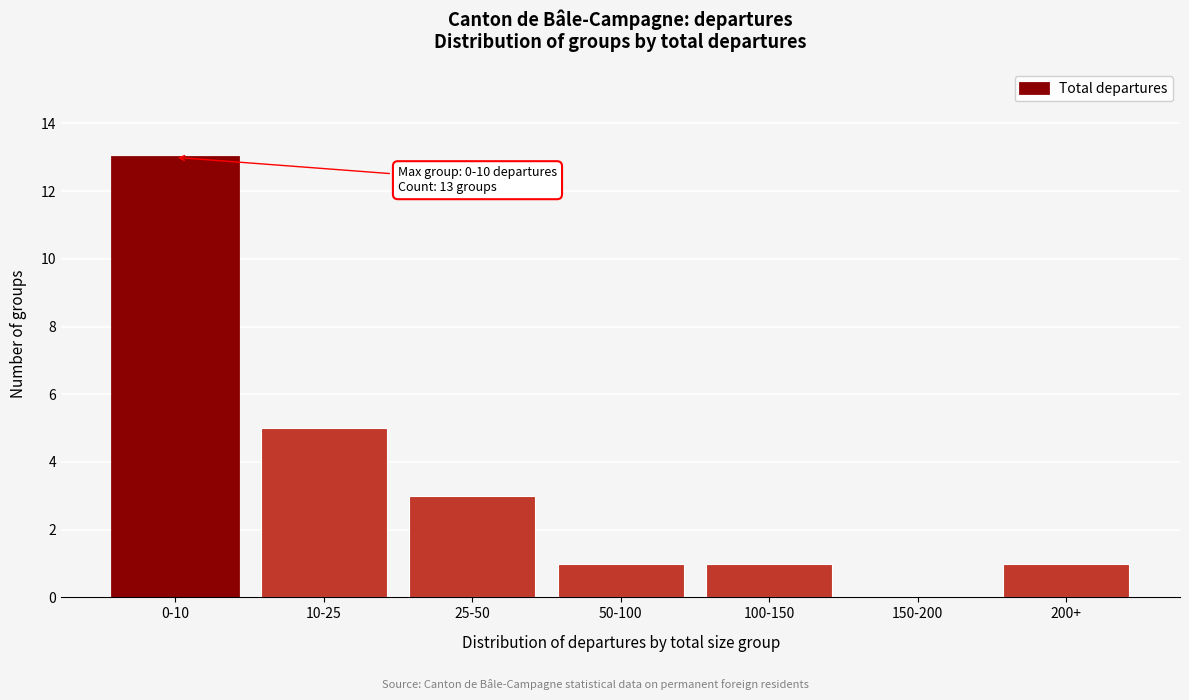

Reading right to left, transcribe all the data shown in this chart.

200+=1	150-200=0	100-150=1	50-100=1	25-50=3	10-25=5	0-10=13